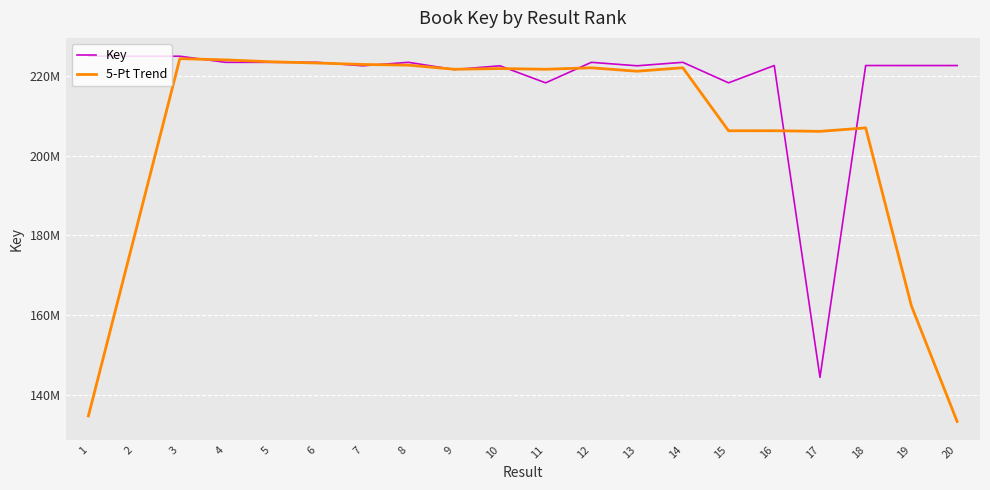

How many interior local valleys does the 5-Pt Trend series have?

5